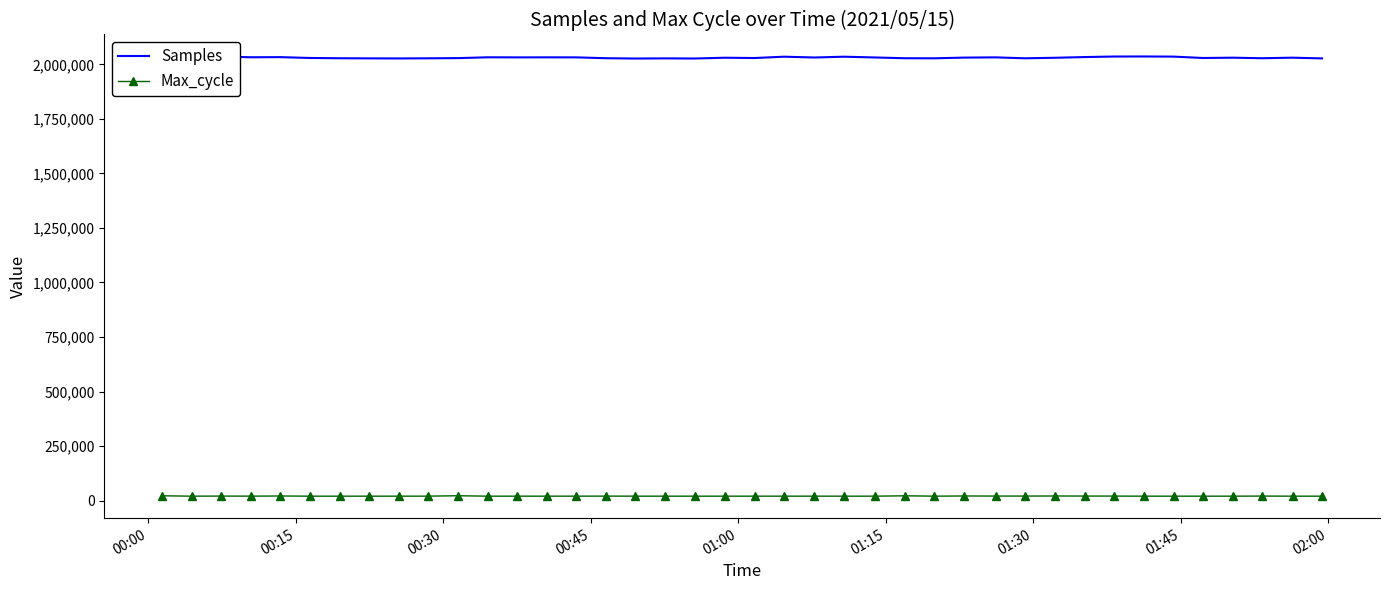

What is the sum of all Samples values?

81230191